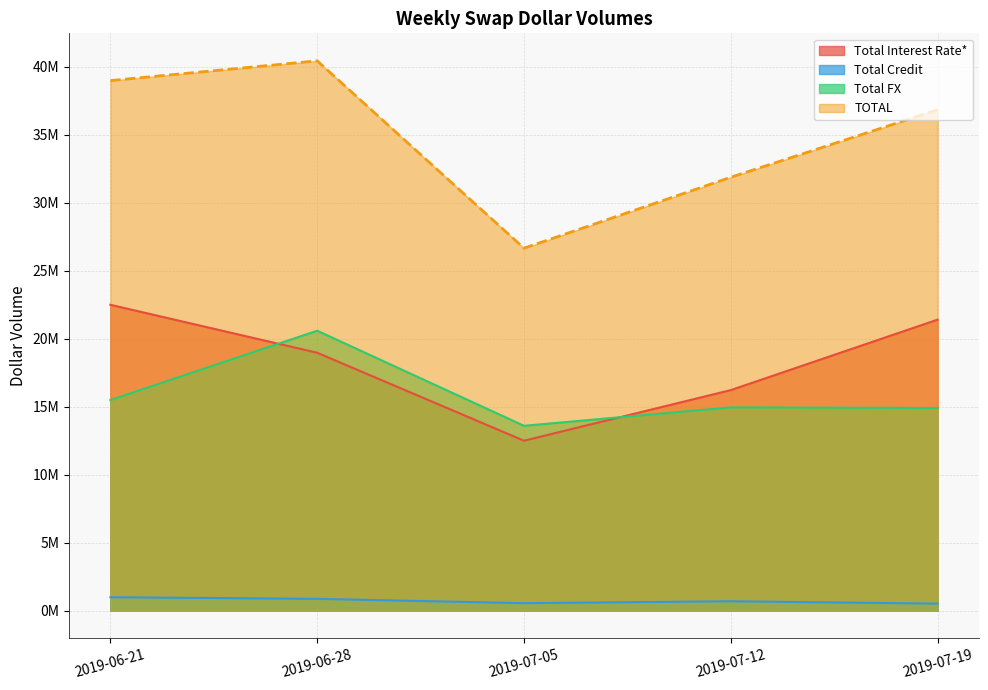

How many lines are shown in the chart?

4